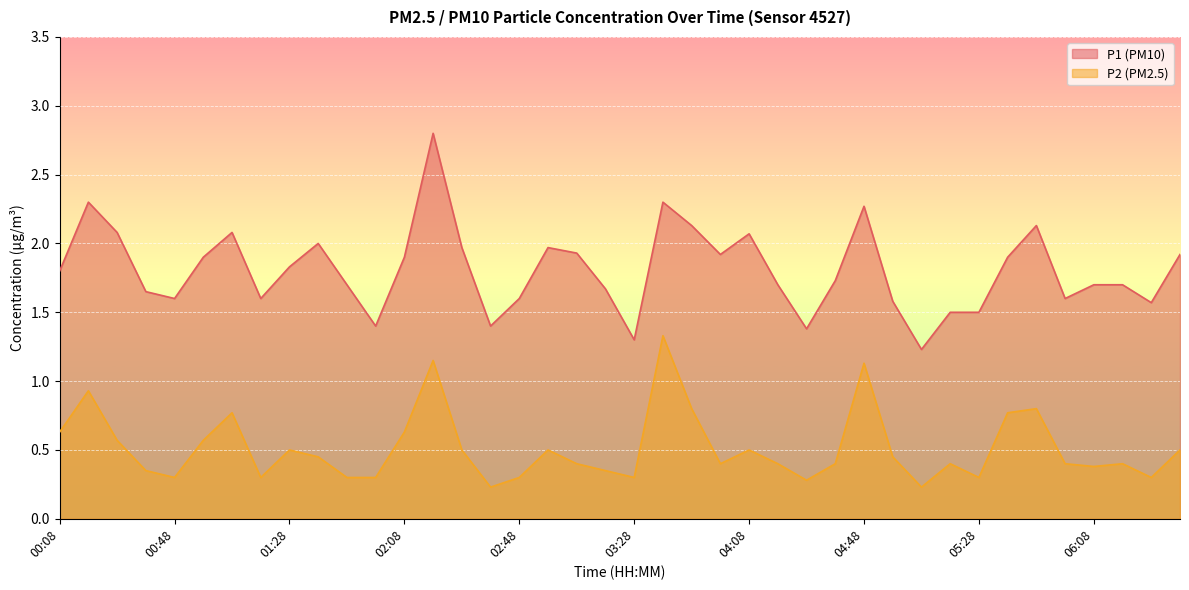

What is the lowest value of the P2 series?

0.2